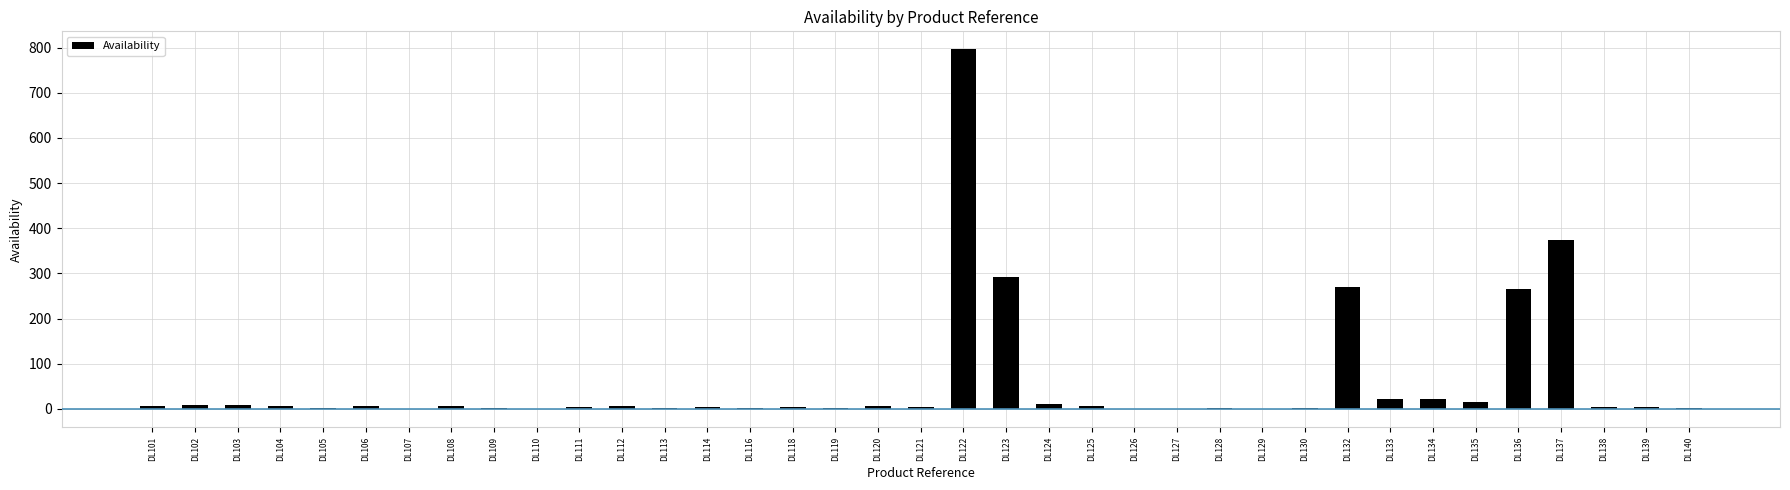

What is the sum of the values at DL101 and DL111?

10